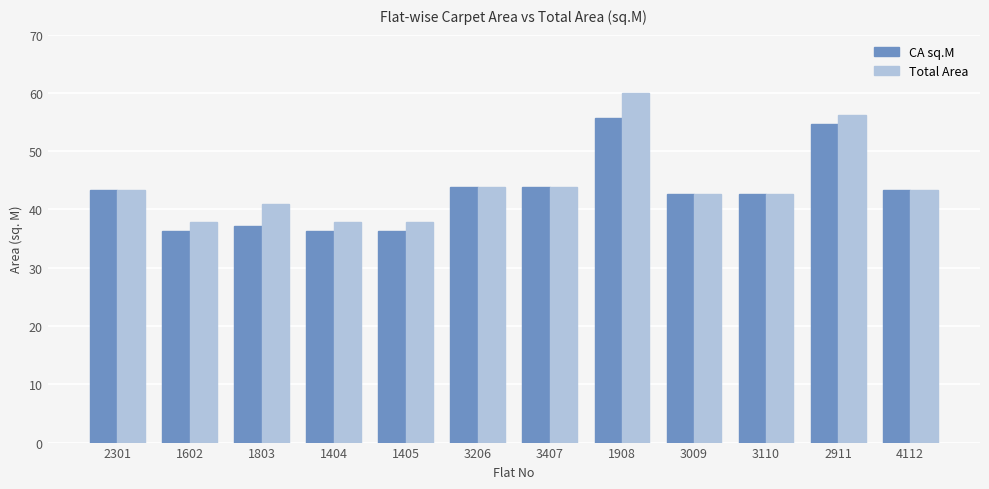

Is it true that CA sq.M equals 28.5 at 3206?

False